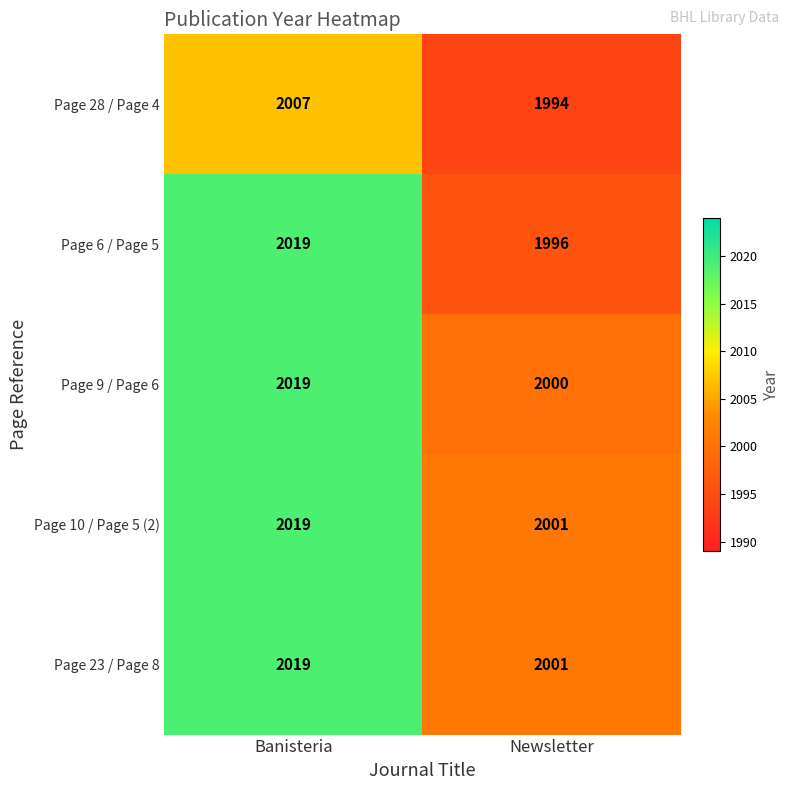

How many values in the Page 23 / Page 8 series are below 2019?

1